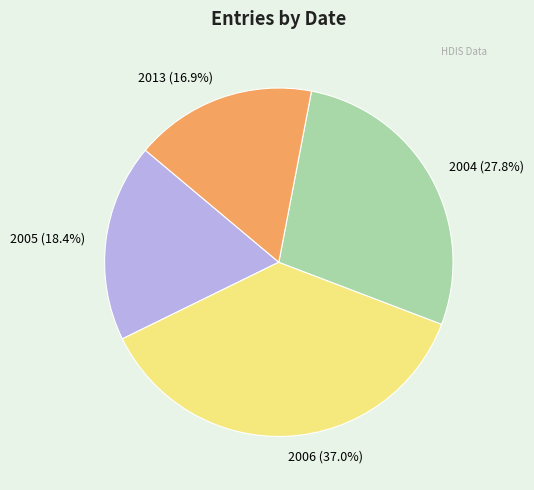

Is there any slice that represents more than half of the pie?

No